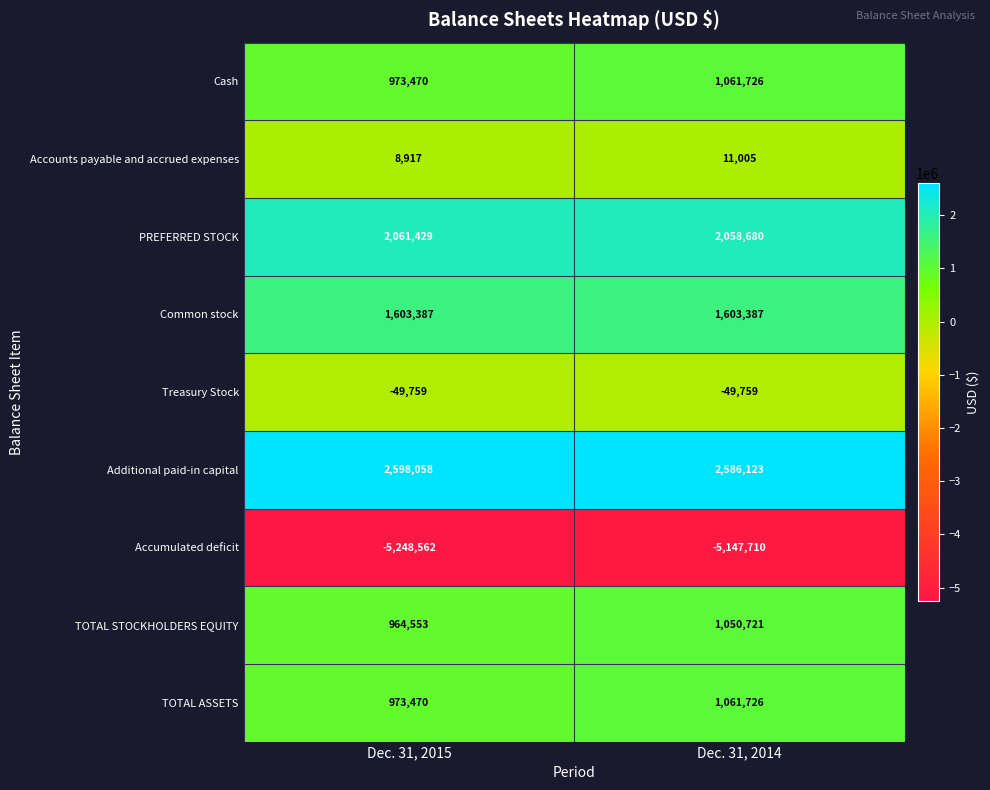

Read the TOTAL STOCKHOLDERS EQUITY value at Dec. 31, 2014, to the nearest 10.

1050720